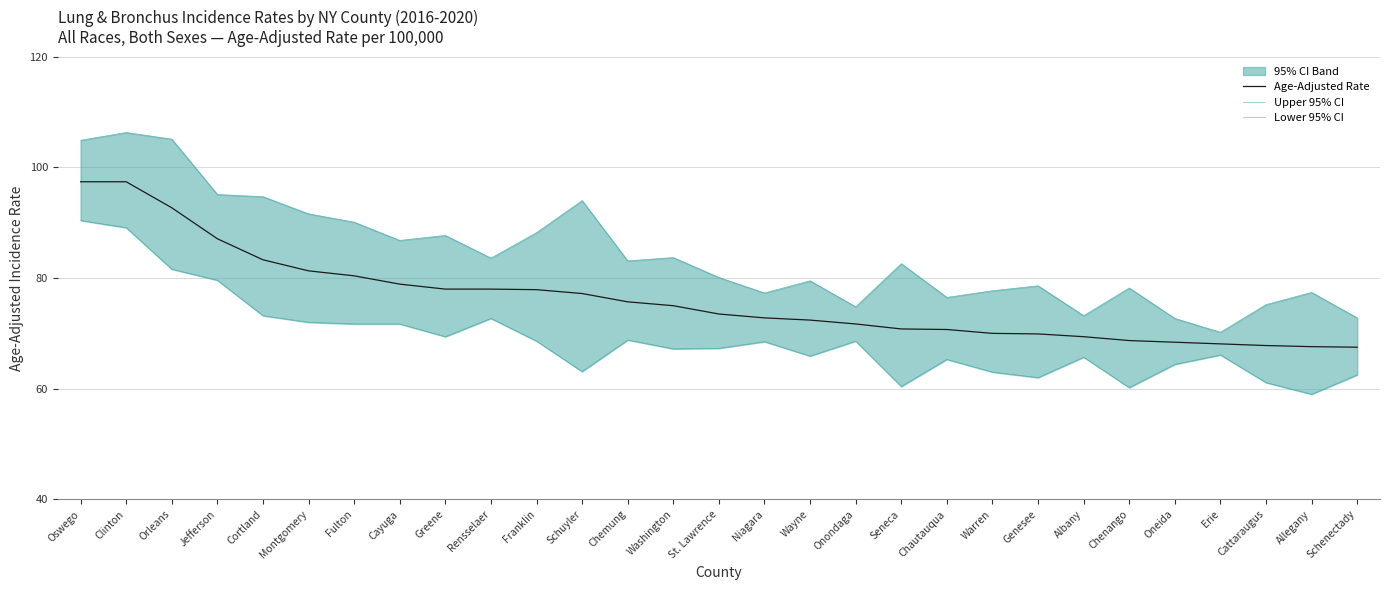

The Age-Adjusted Rate series shows 25.8 at Franklin. True or false?

False